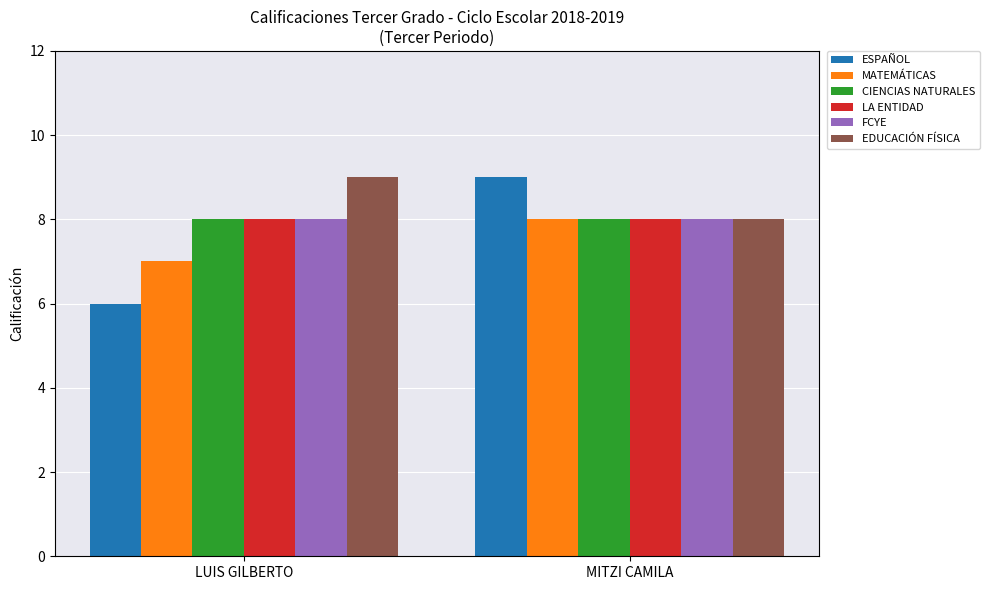

Count the number of categories in the chart.

2